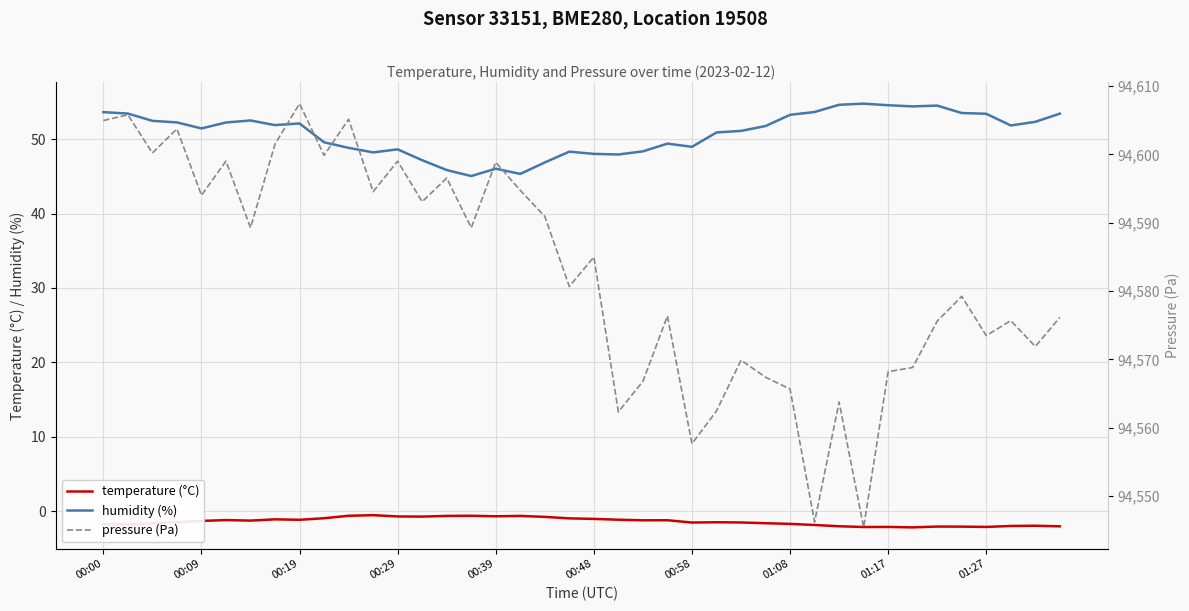

What is the maximum value shown in the chart?

94607.4